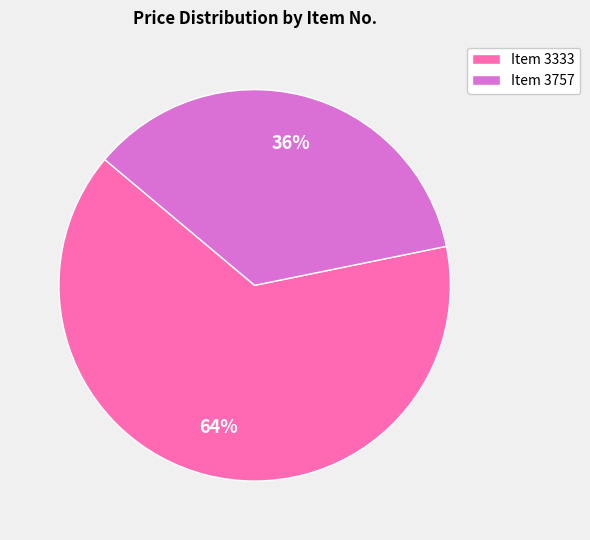

Combined, do Item 3757 and Item 3333 account for over 50%?

Yes